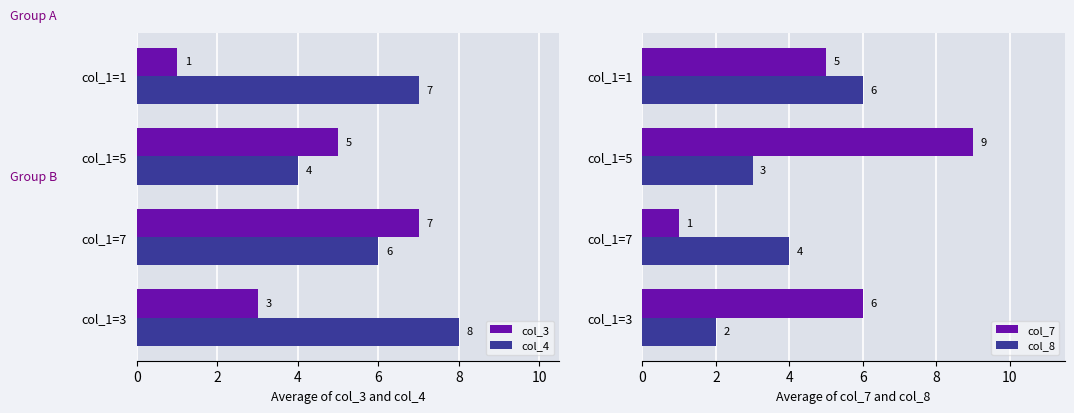

Where is col_3 nearest to the value 4?

col_1=3